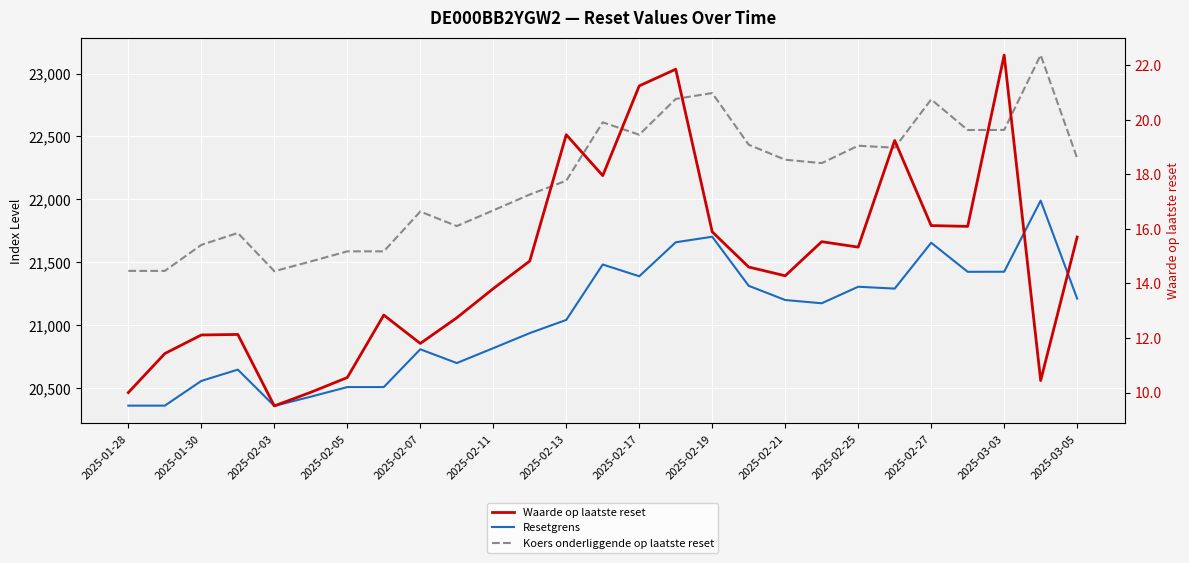

How many lines are shown in the chart?

3